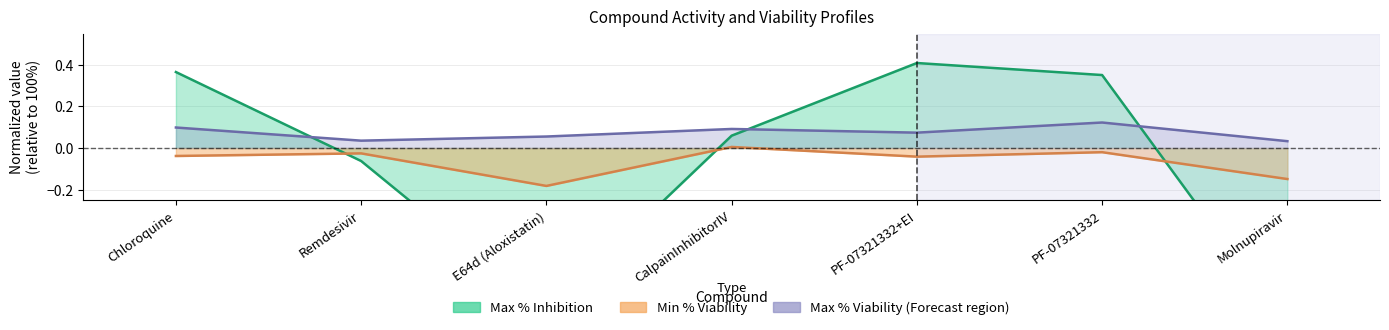

How many interior local peaks does the Min % Viability series have?

3